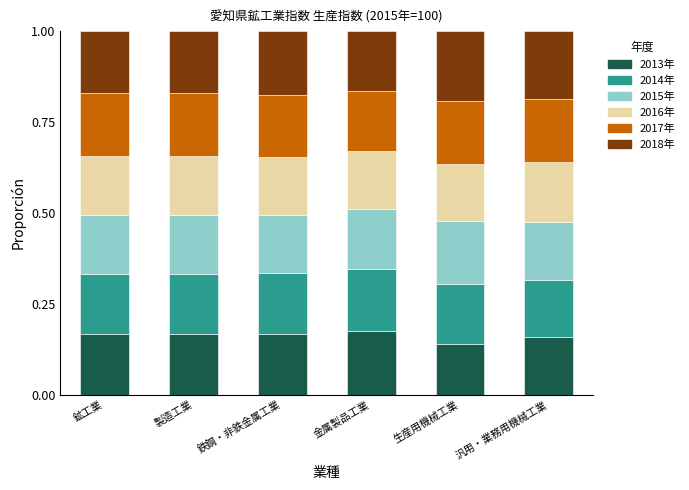

What are all the series names shown in the legend?

2013年, 2014年, 2015年, 2016年, 2017年, 2018年